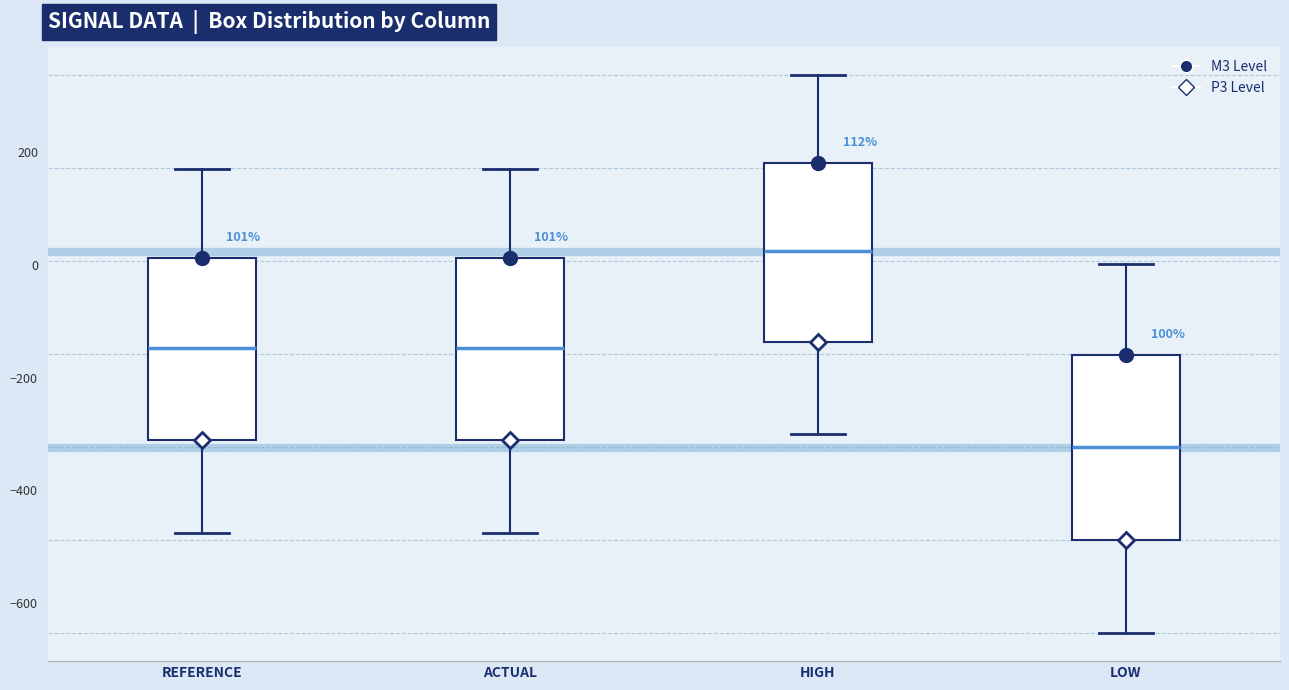

Where does the upper whisker of the box for LOW end on the y-axis? The values are not printed on the chart, so give them approximately, as read against the axis.

0